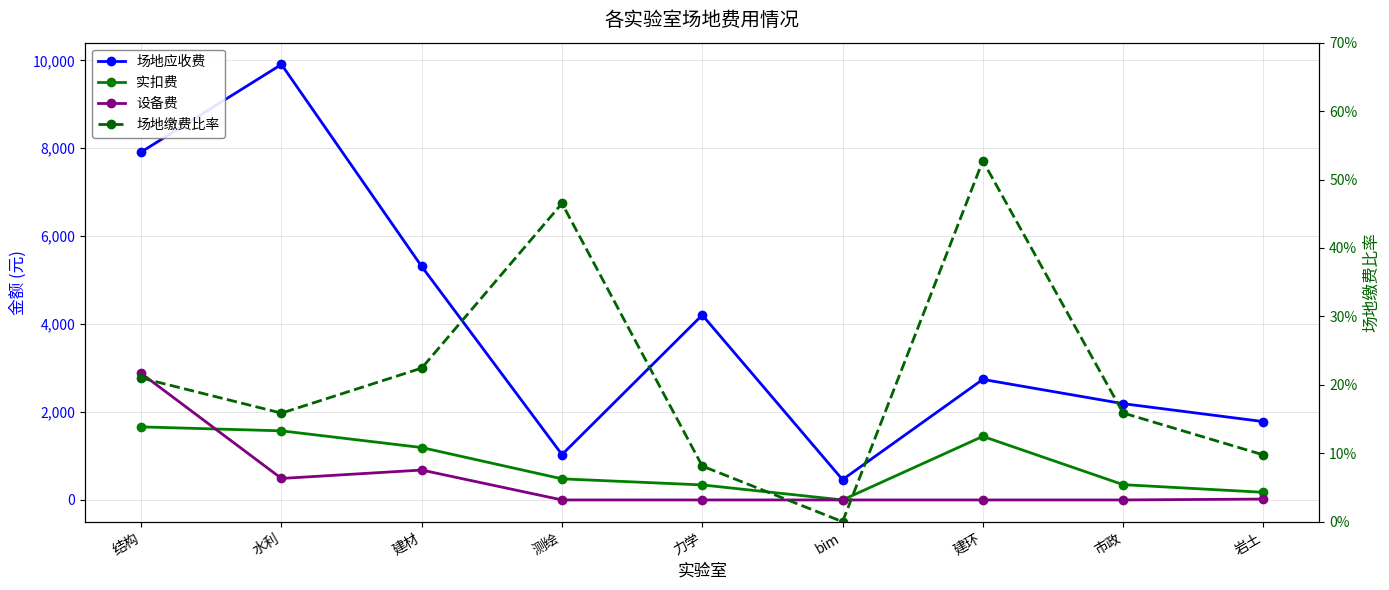

The value of 场地应收费 at 力学 is 4206.0. True or false?

True